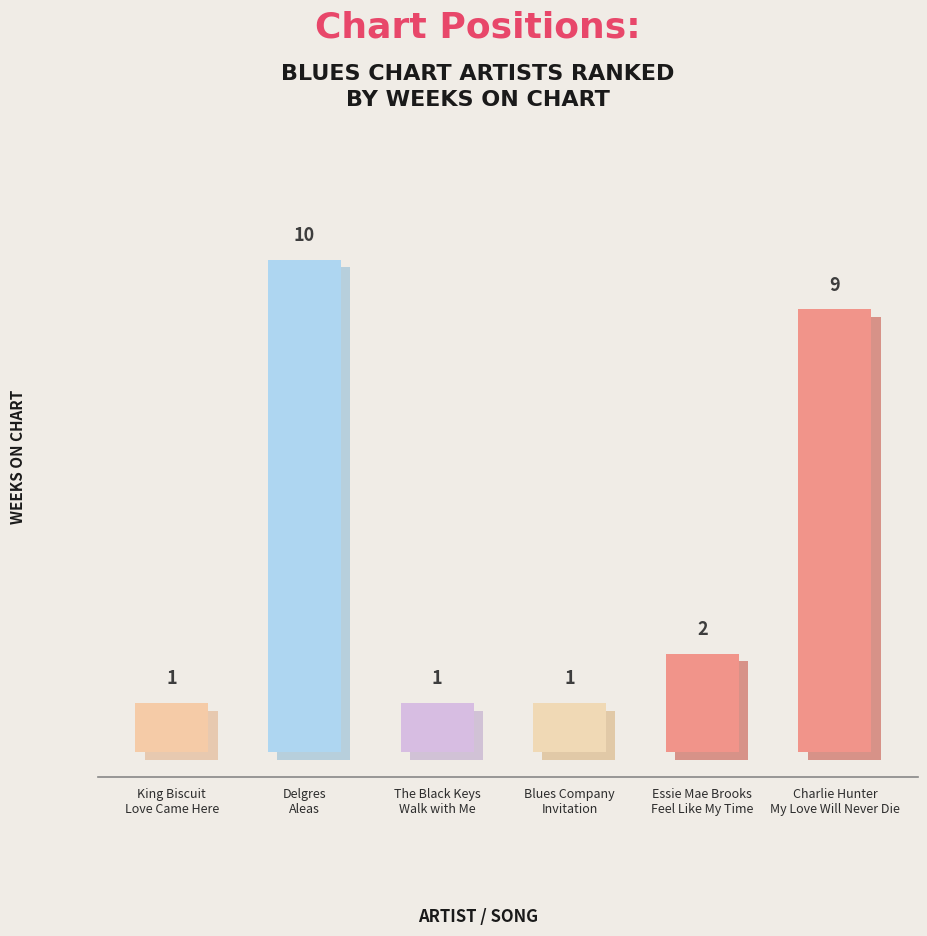

True or false: the data shows 4 at Charlie Hunter
My Love Will Never Die.

False